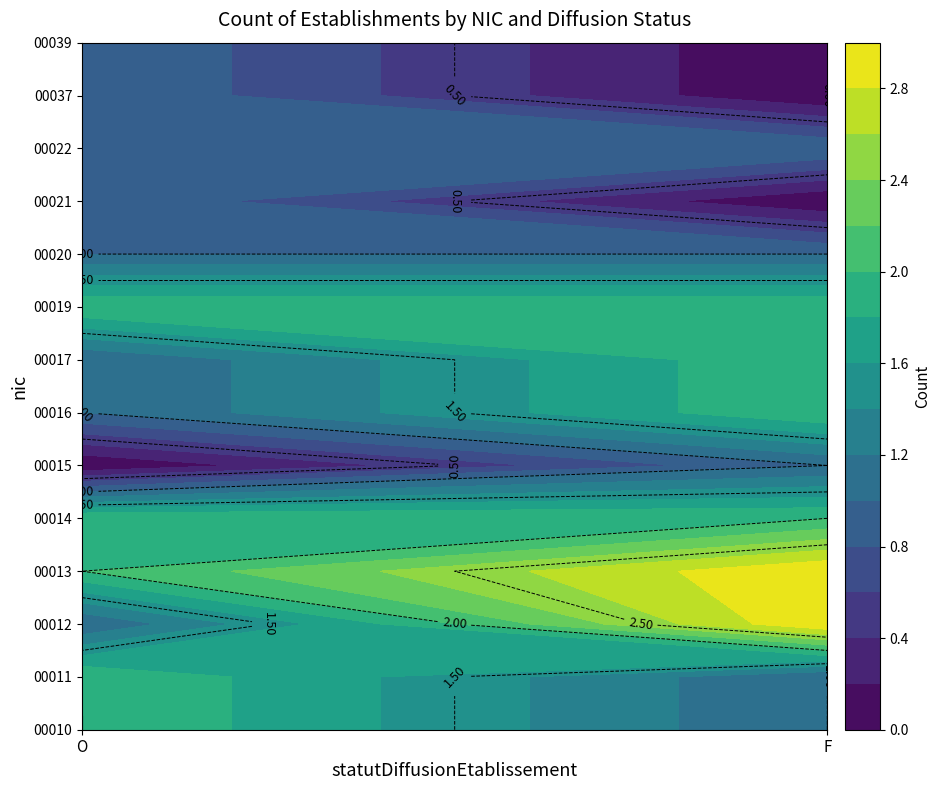

How many 00015 values are between 0 and 1?

2